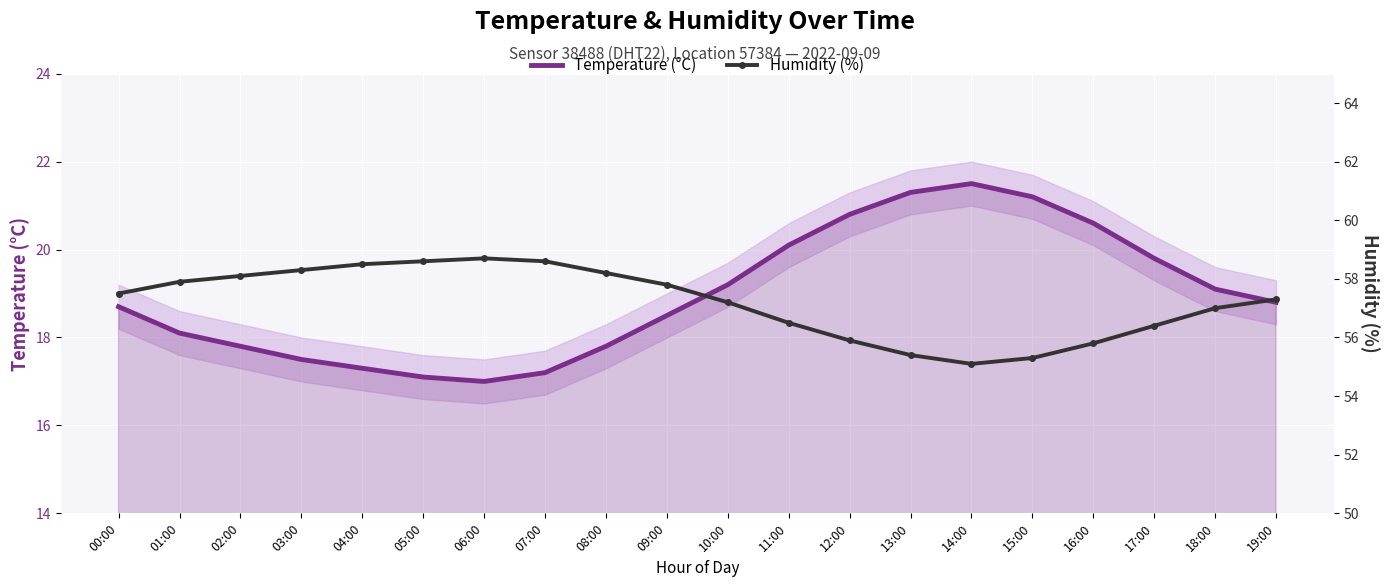

What is the spread (max minus min) of values at 03:00?

40.8